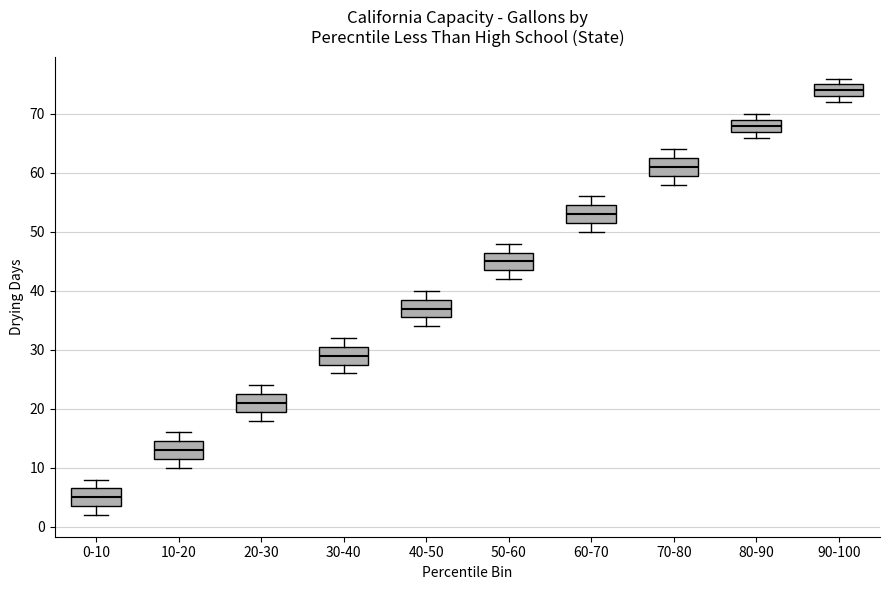

Reading left to right, read every box against the y-axis: the position of its median line, the range the box covers, and the ends of its whiskers. The values are not printed on the chart, so give them approximately, as read against the axis.

0-10: median 5, box 4 to 7, whiskers 2 to 8
10-20: median 13, box 12 to 15, whiskers 10 to 16
20-30: median 21, box 20 to 23, whiskers 18 to 24
30-40: median 29, box 28 to 31, whiskers 26 to 32
40-50: median 37, box 36 to 39, whiskers 34 to 40
50-60: median 45, box 44 to 47, whiskers 42 to 48
60-70: median 53, box 52 to 55, whiskers 50 to 56
70-80: median 61, box 60 to 63, whiskers 58 to 64
80-90: median 68, box 67 to 69, whiskers 66 to 70
90-100: median 74, box 73 to 75, whiskers 72 to 76